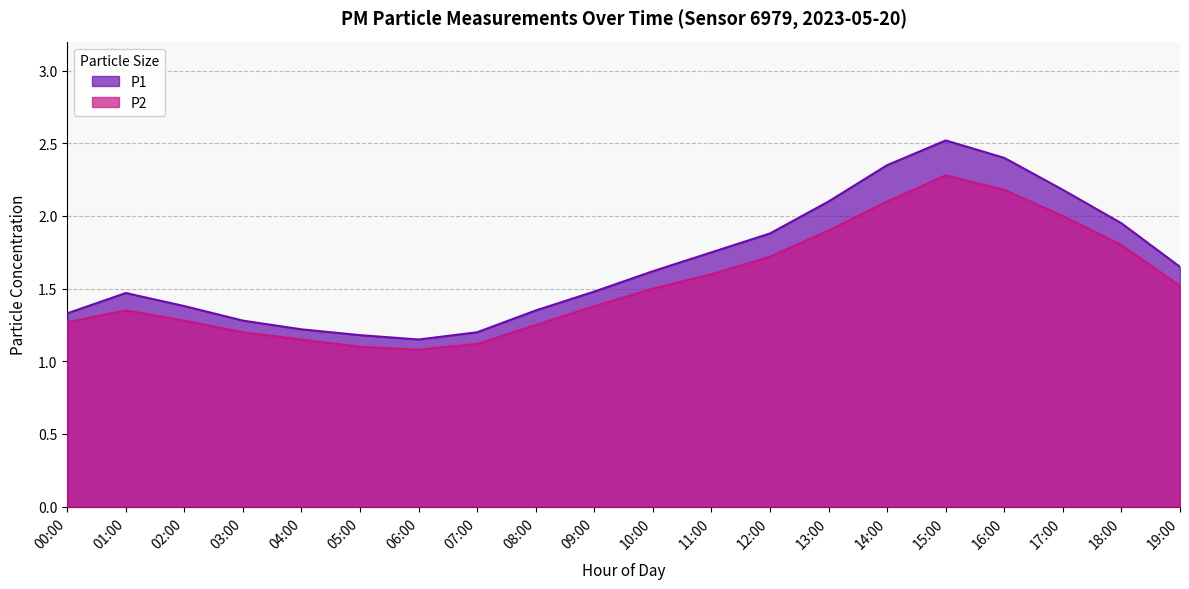

Reading right to left, what are all the values shown in this chart?

P1: 19:00=1.6	18:00=1.9	17:00=2.2	16:00=2.4	15:00=2.5	14:00=2.4	13:00=2.1	12:00=1.9	11:00=1.8	10:00=1.6	09:00=1.5	08:00=1.4	07:00=1.2	06:00=1.1	05:00=1.2	04:00=1.2	03:00=1.3	02:00=1.4	01:00=1.5	00:00=1.3
P2: 19:00=1.5	18:00=1.8	17:00=2.0	16:00=2.2	15:00=2.3	14:00=2.1	13:00=1.9	12:00=1.7	11:00=1.6	10:00=1.5	09:00=1.4	08:00=1.2	07:00=1.1	06:00=1.1	05:00=1.1	04:00=1.1	03:00=1.2	02:00=1.3	01:00=1.4	00:00=1.3